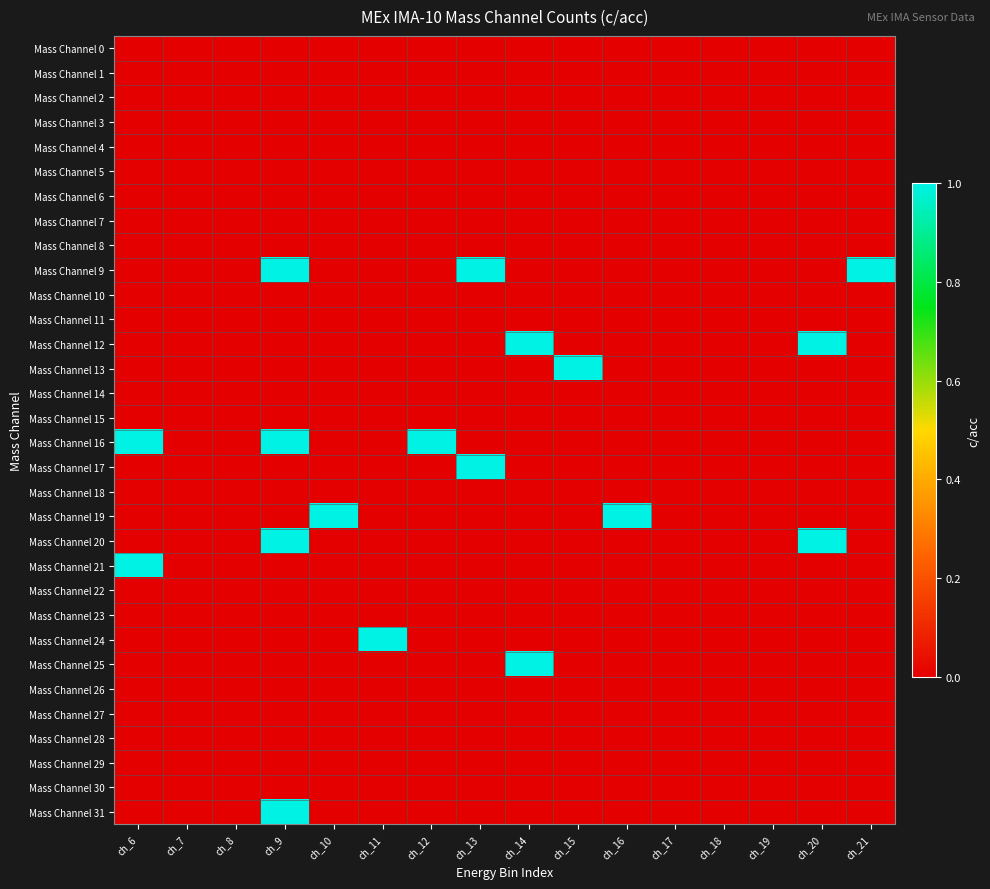

Rank the series by their maximum value, from lowest to highest.

Mass Channel 0, Mass Channel 1, Mass Channel 2, Mass Channel 3, Mass Channel 4, Mass Channel 5, Mass Channel 6, Mass Channel 7, Mass Channel 8, Mass Channel 10, Mass Channel 11, Mass Channel 14, Mass Channel 15, Mass Channel 18, Mass Channel 22, Mass Channel 23, Mass Channel 26, Mass Channel 27, Mass Channel 28, Mass Channel 29, Mass Channel 30, Mass Channel 9, Mass Channel 12, Mass Channel 13, Mass Channel 16, Mass Channel 17, Mass Channel 19, Mass Channel 20, Mass Channel 21, Mass Channel 24, Mass Channel 25, Mass Channel 31